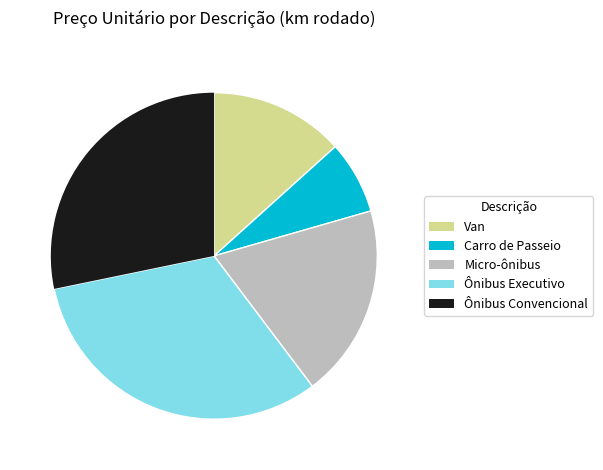

Count the number of slices in the pie.

5